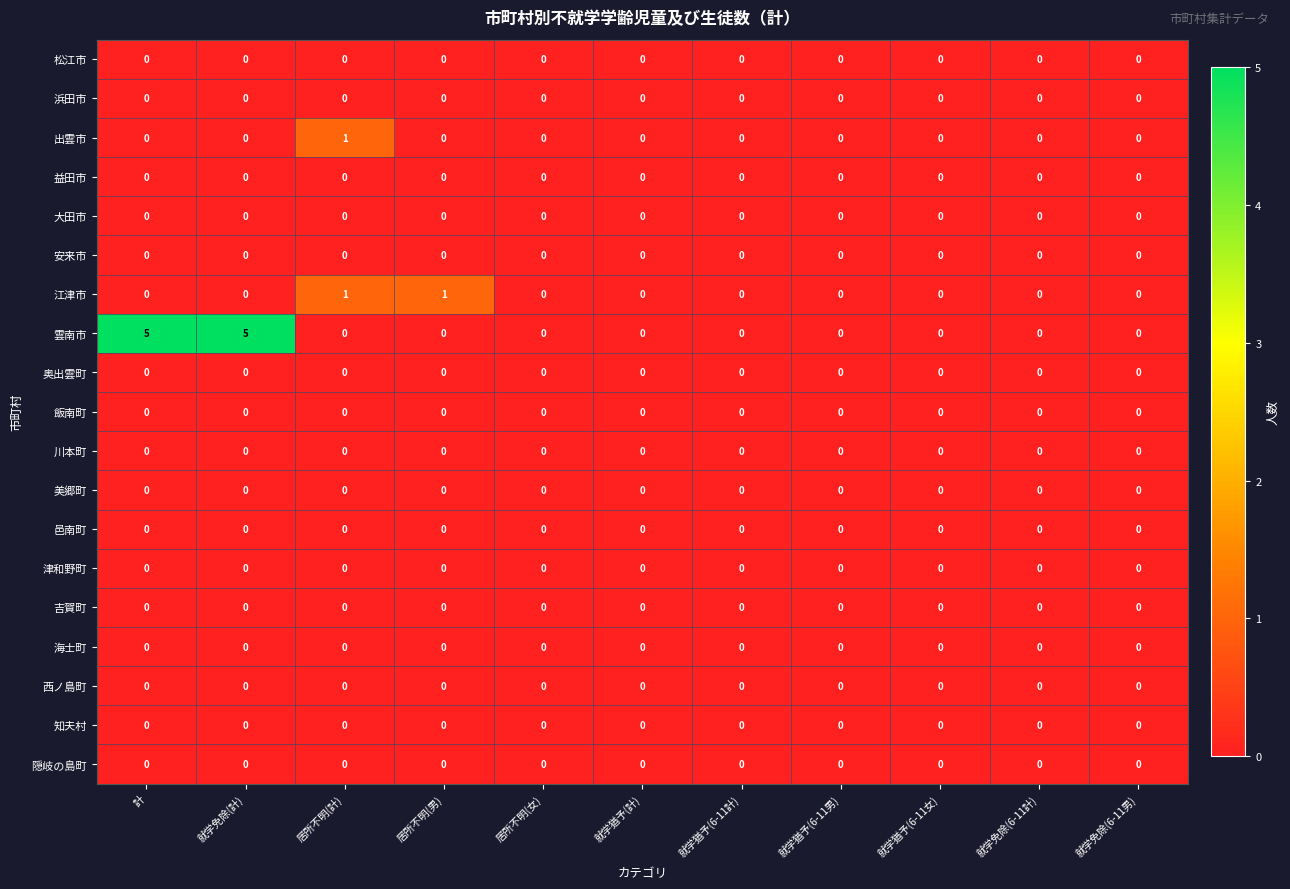

How many distinct data groups are displayed?

19